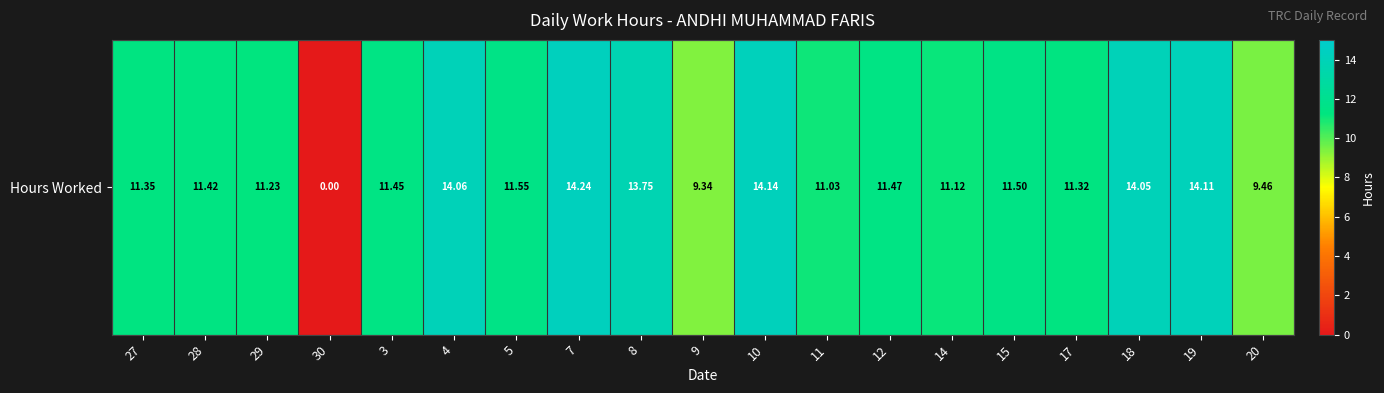

At which category does the chart reach its minimum across all series?

30